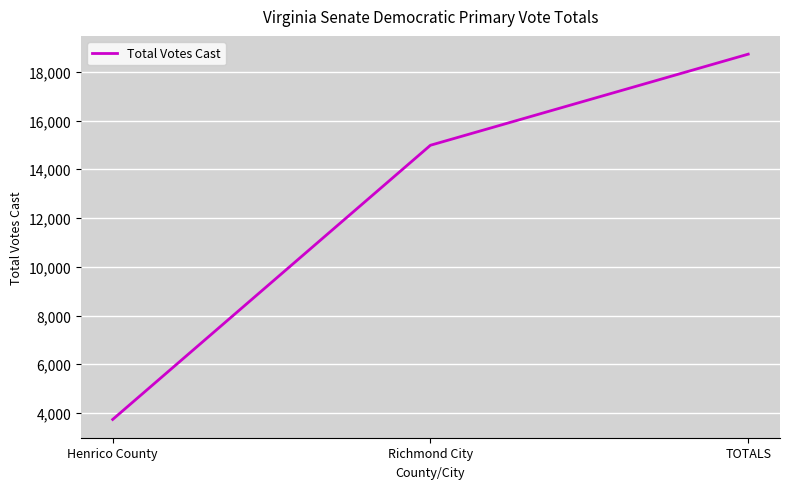

What is the approximate value at Henrico County, to the nearest 100?

3700